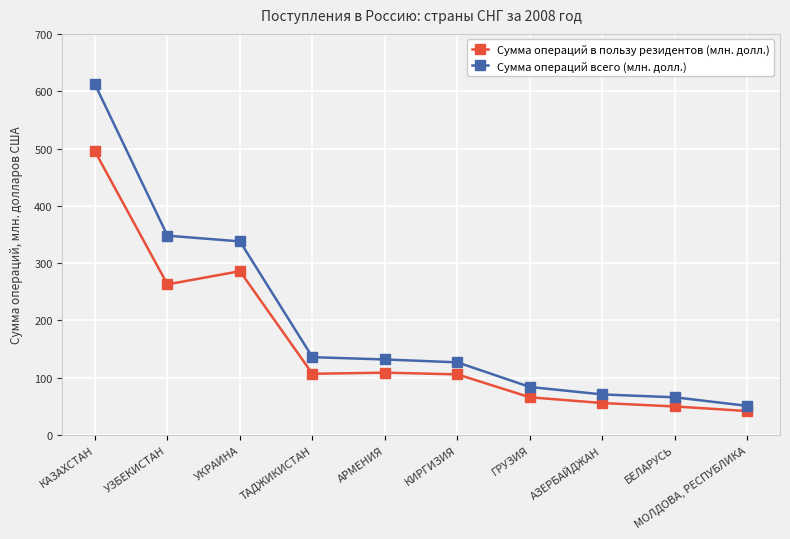

Which series has the largest range (max minus min)?

Сумма операций всего (млн. долл.)